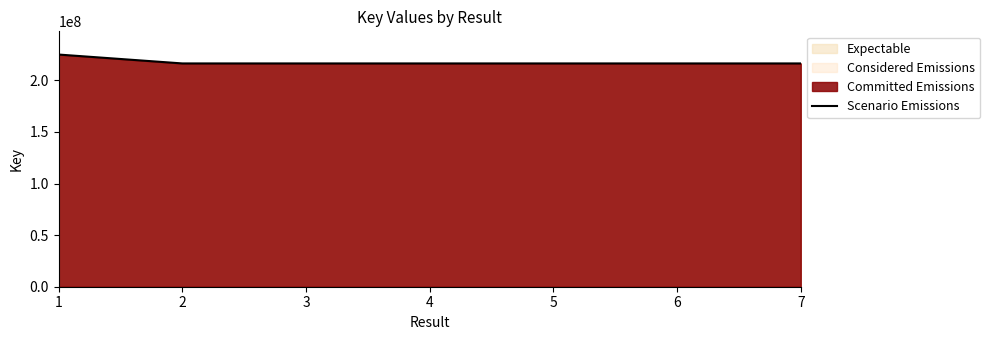

Reading right to left, extract all data points from this chart.

216353266	216353759	216353607	216353222	216353148	216354761	224964839